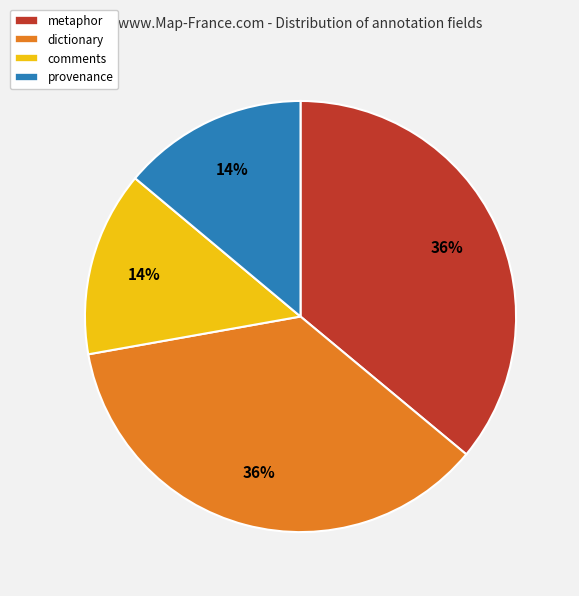

To the nearest percent, what portion does metaphor represent?

36%